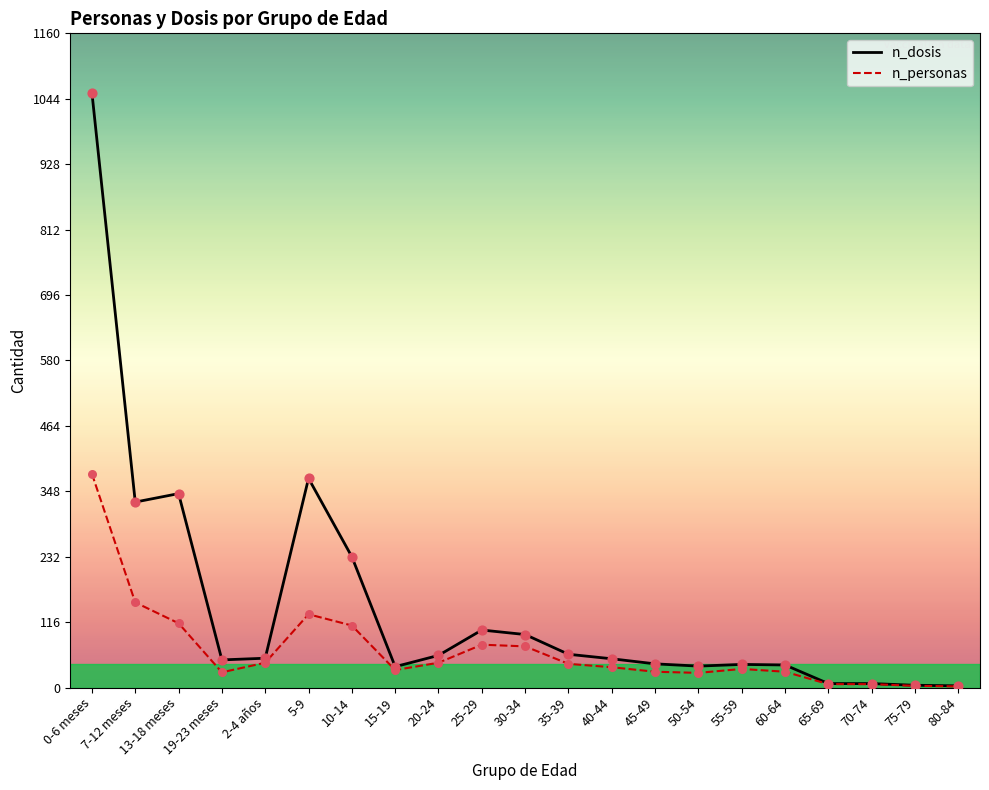

Which series has the largest Y range (max minus min)?

n_dosis